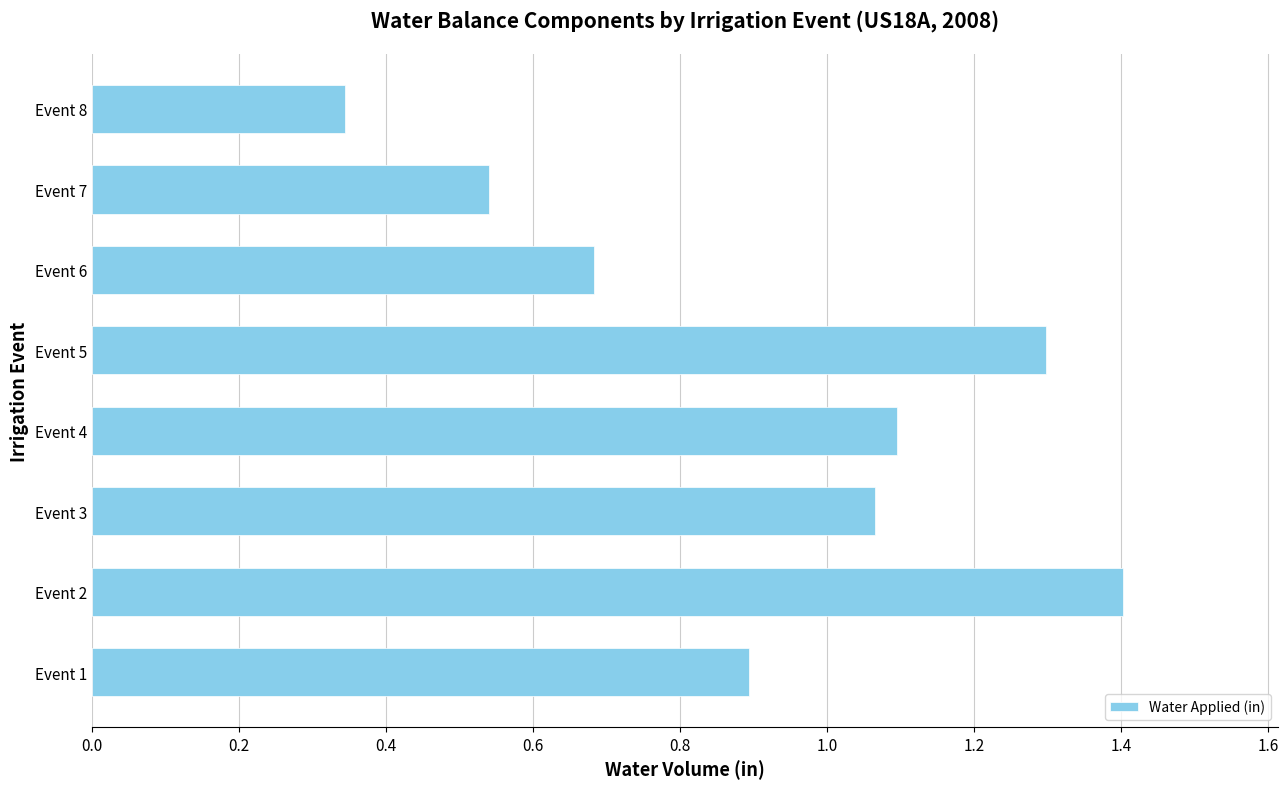

List the labels in order of value, smallest first.

Event 8, Event 7, Event 6, Event 1, Event 3, Event 4, Event 5, Event 2